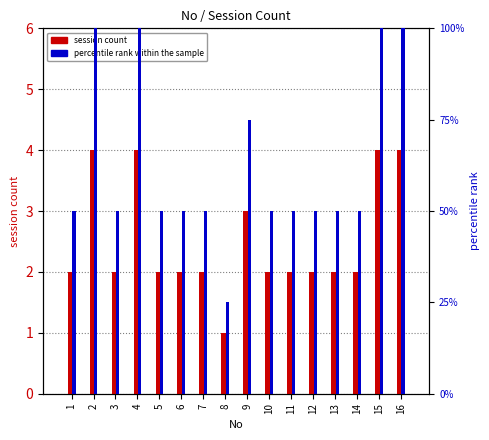

Rank the series by their maximum value, from lowest to highest.

session count, percentile rank within the sample